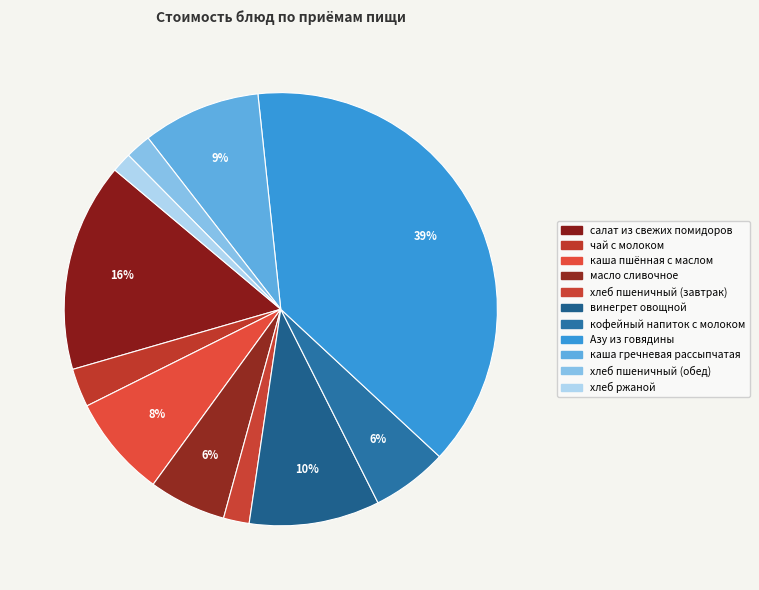

Which slice is the smallest?

хлеб ржаной